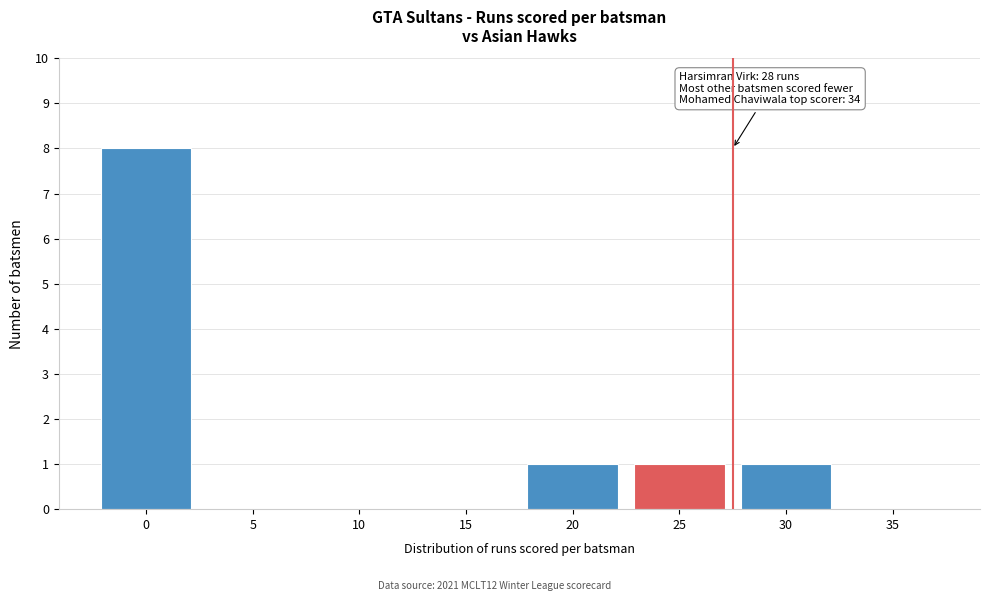

Reading left to right, what are all the values shown in this chart?

0=8	5=0	10=0	15=0	20=1	25=1	30=1	35=0